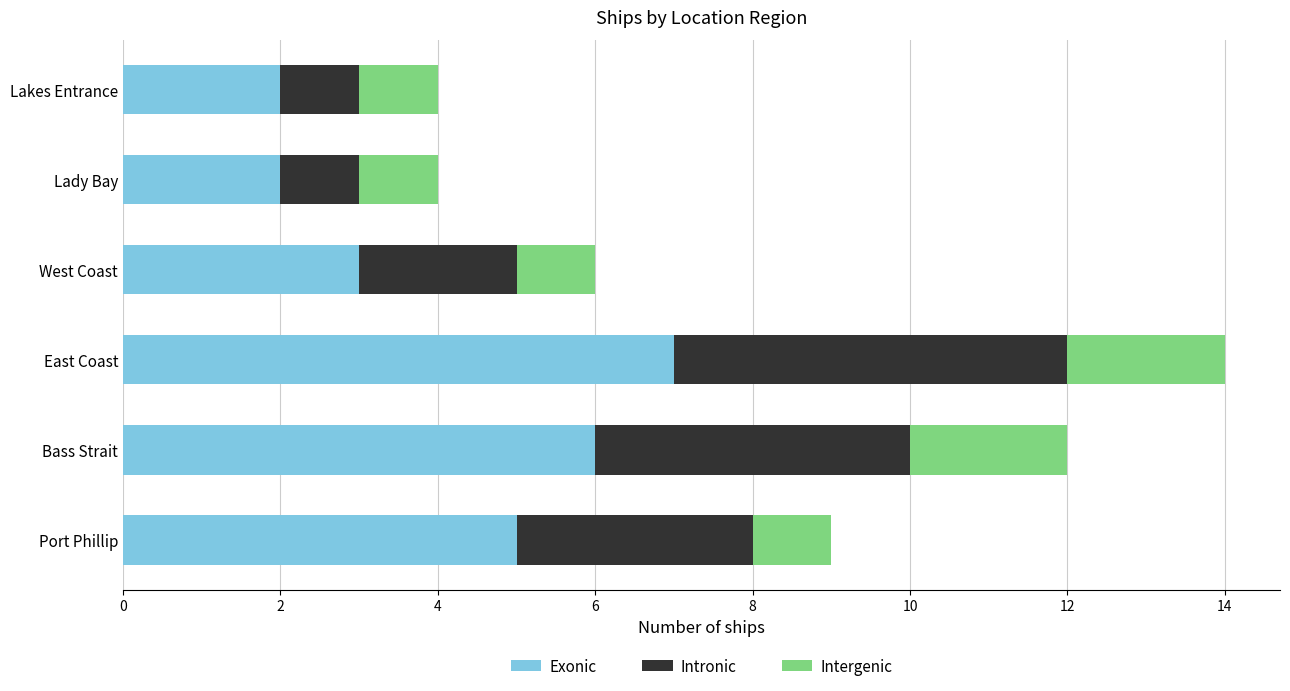

What is the sum of all Exonic values?

25